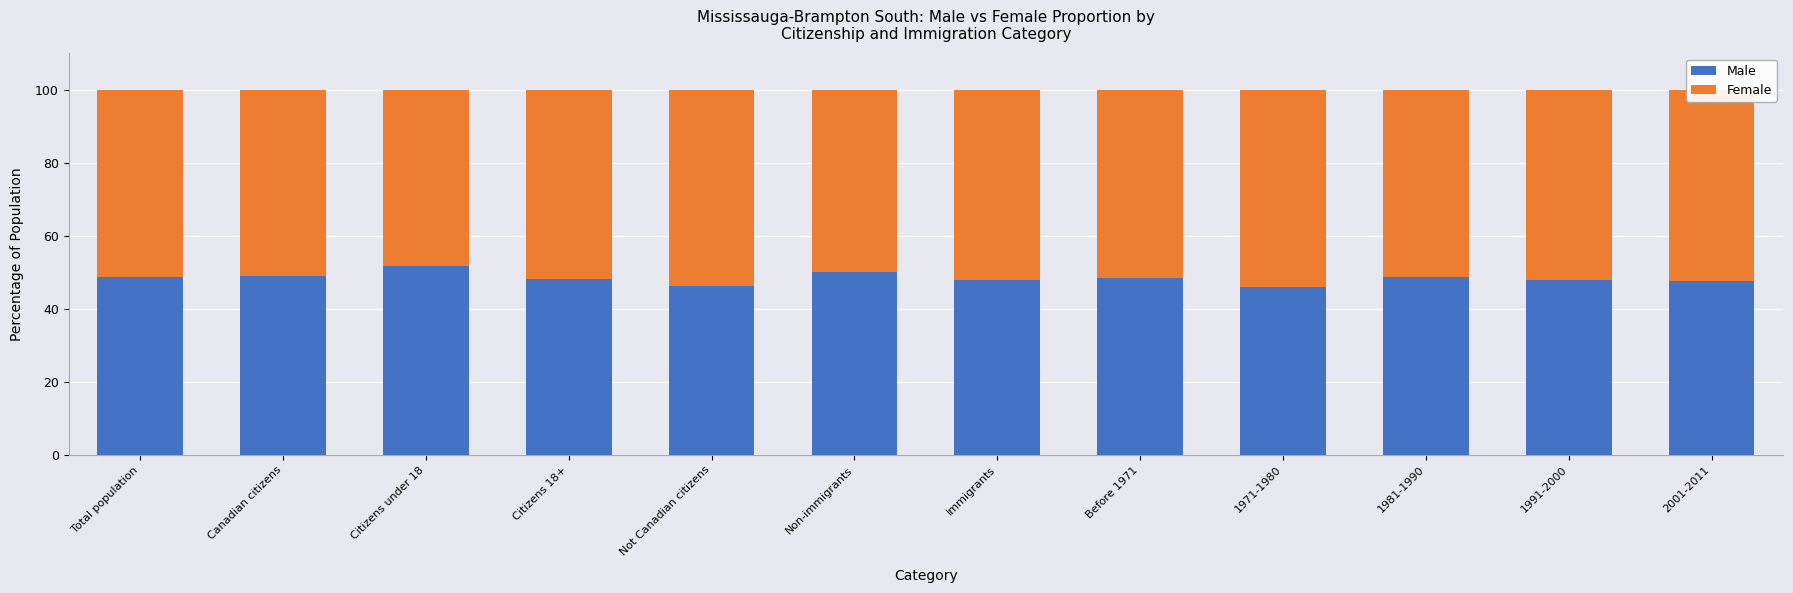

The Male series shows 49.1 at Canadian citizens. True or false?

True